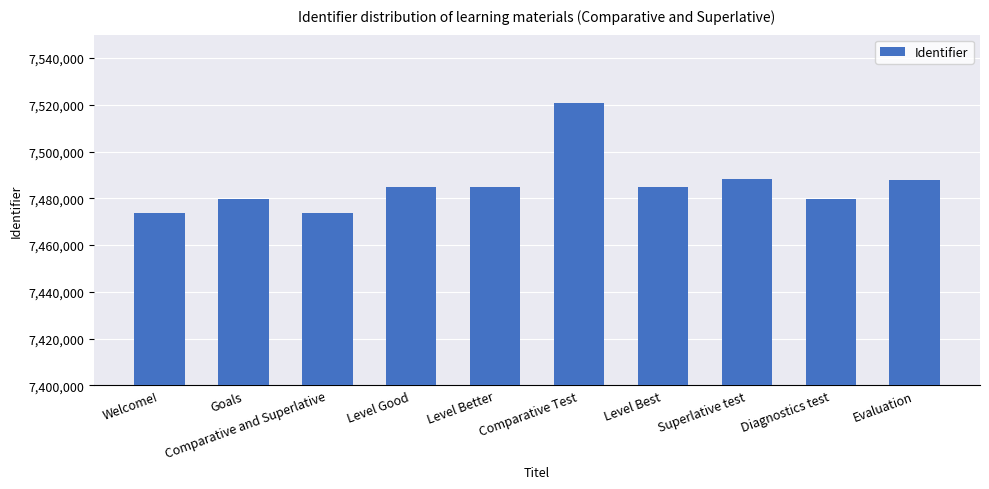

Are the bars grouped side by side (vs. stacked)?

No